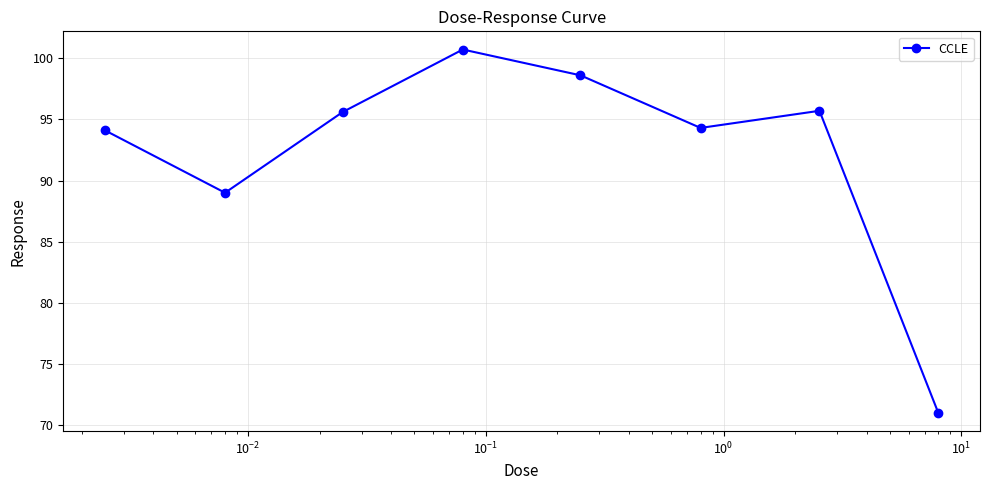

What is the average value?

92.4